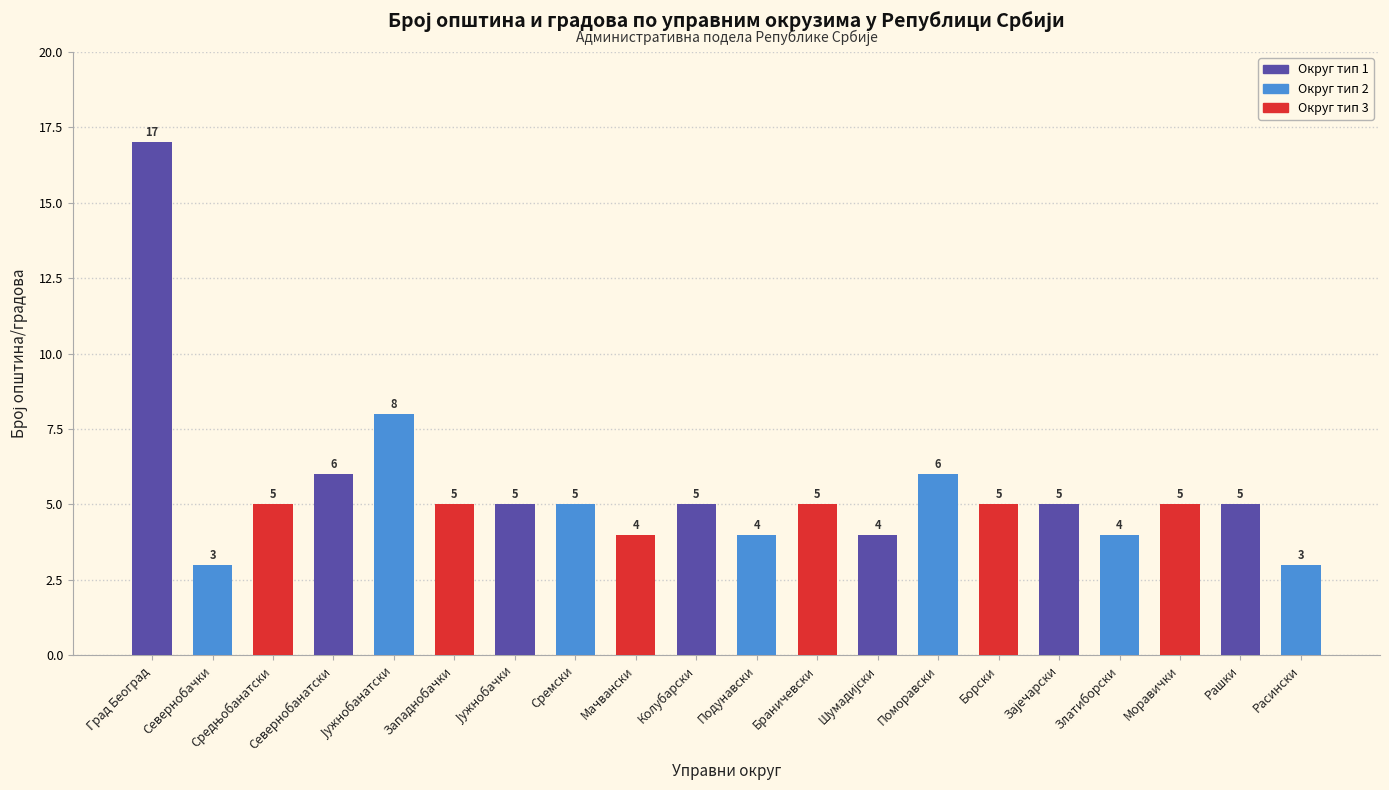

How many bars are there in total?

20